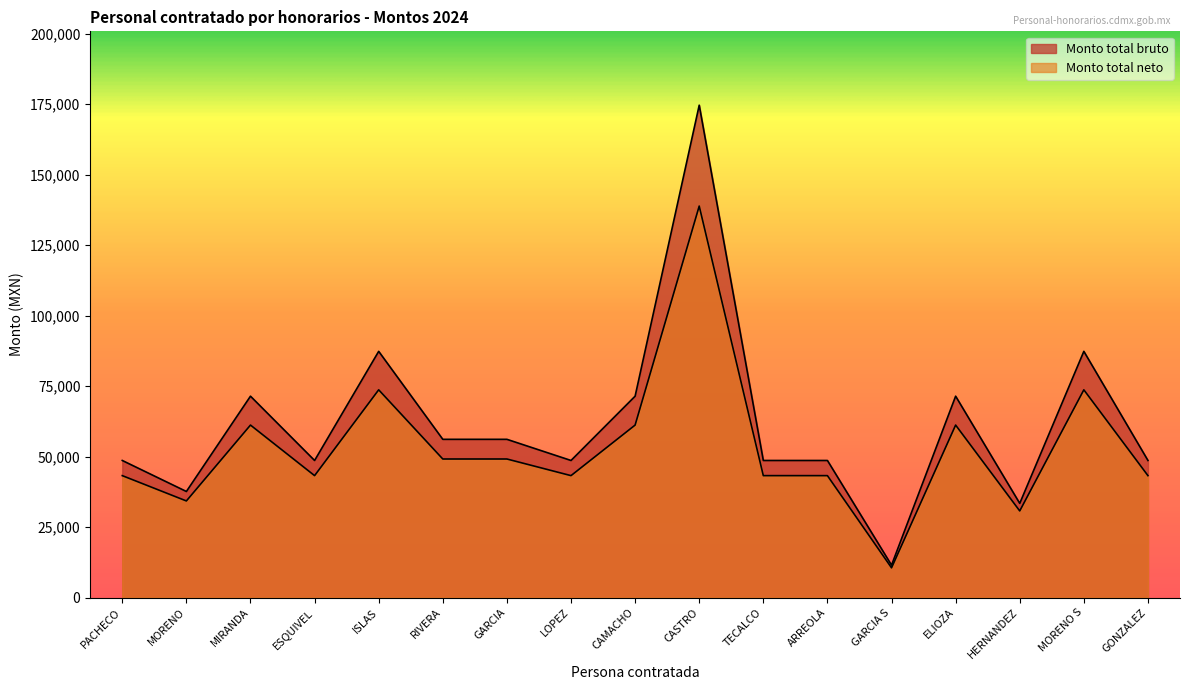

Which series has the largest total across all categories?

Monto total bruto